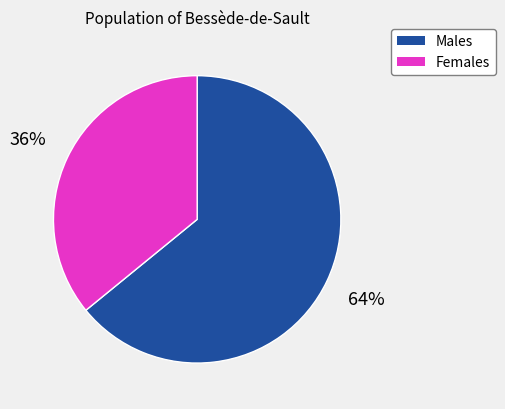

How many slices are in this pie chart?

2